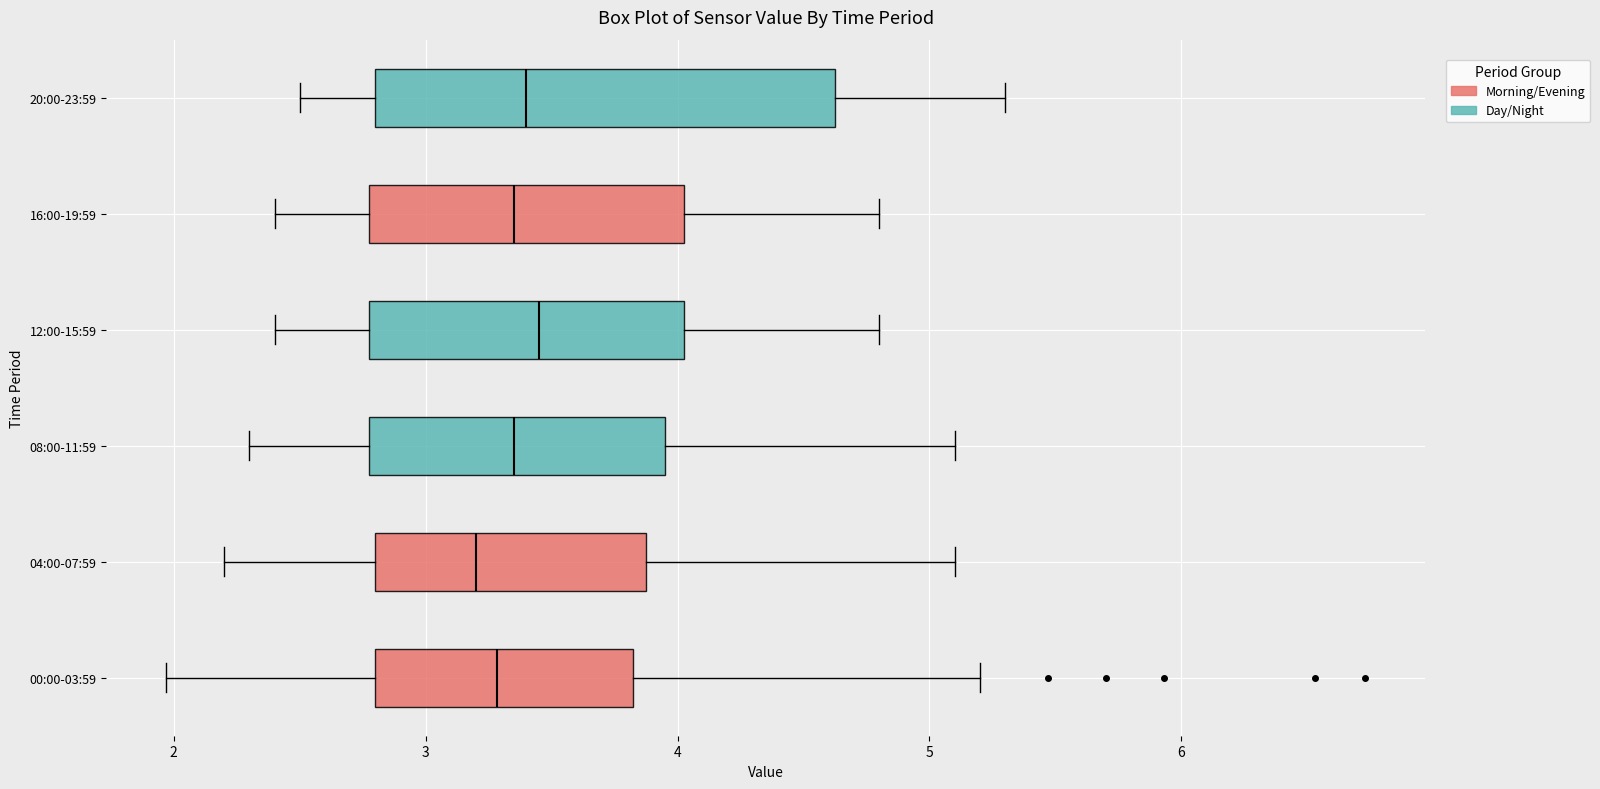

Reading bottom to top, read every box against the x-axis: the position of its median line, the range the box covers, and the ends of its whiskers. The values are not printed on the chart, so give them approximately, as read against the axis.

00:00-03:59: median 3.3, box 2.8 to 3.8, whiskers 2.0 to 5.2
04:00-07:59: median 3.2, box 2.8 to 3.9, whiskers 2.2 to 5.1
08:00-11:59: median 3.4, box 2.8 to 4.0, whiskers 2.3 to 5.1
12:00-15:59: median 3.5, box 2.8 to 4.0, whiskers 2.4 to 4.8
16:00-19:59: median 3.4, box 2.8 to 4.0, whiskers 2.4 to 4.8
20:00-23:59: median 3.4, box 2.8 to 4.6, whiskers 2.5 to 5.3